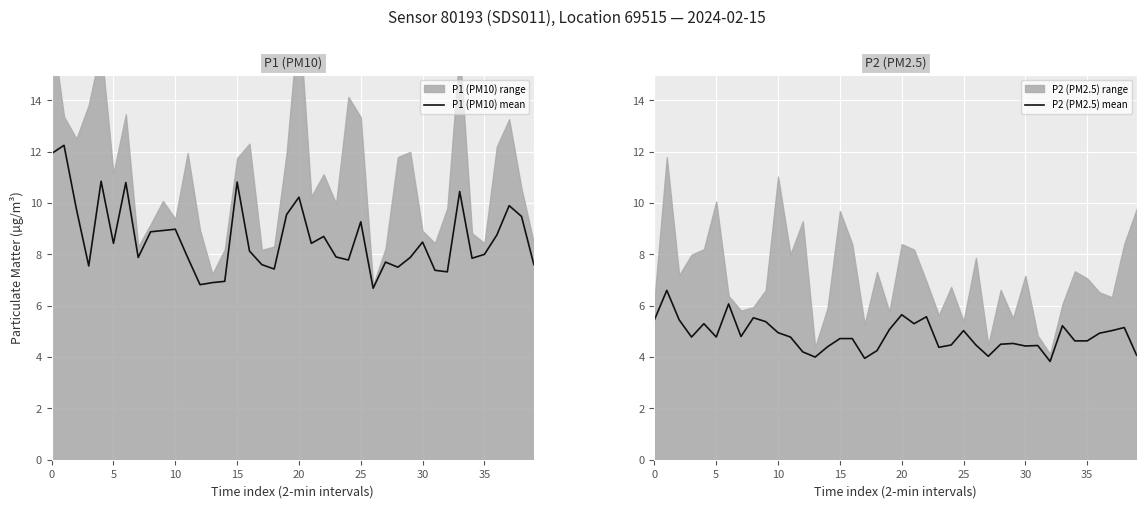

What is the minimum value shown in the chart?

3.8